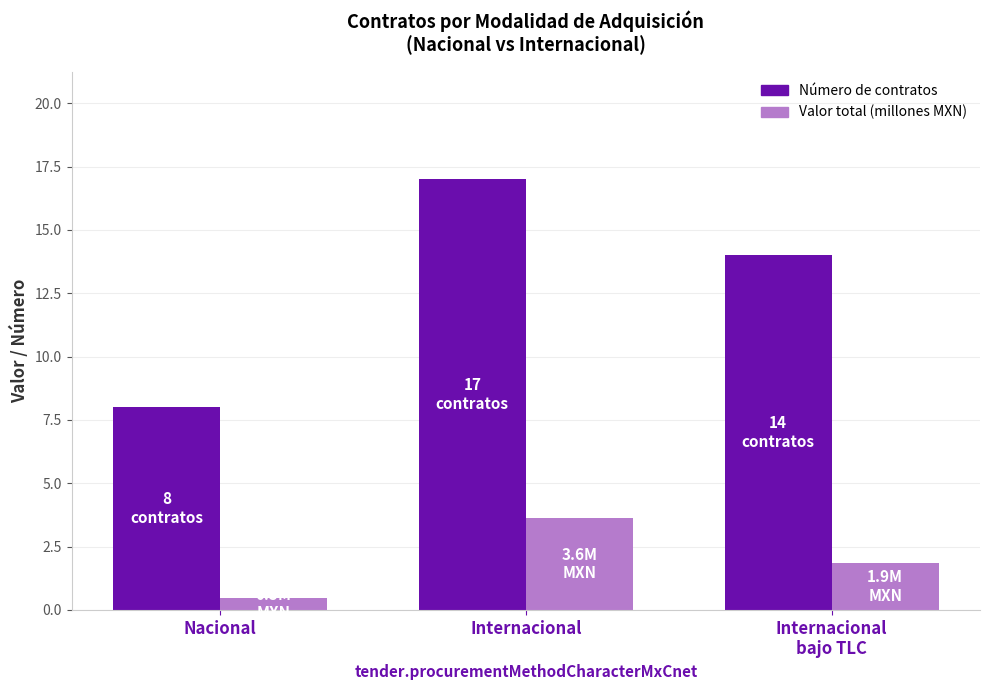

What is the lowest value of the Número de contratos series?

8.0